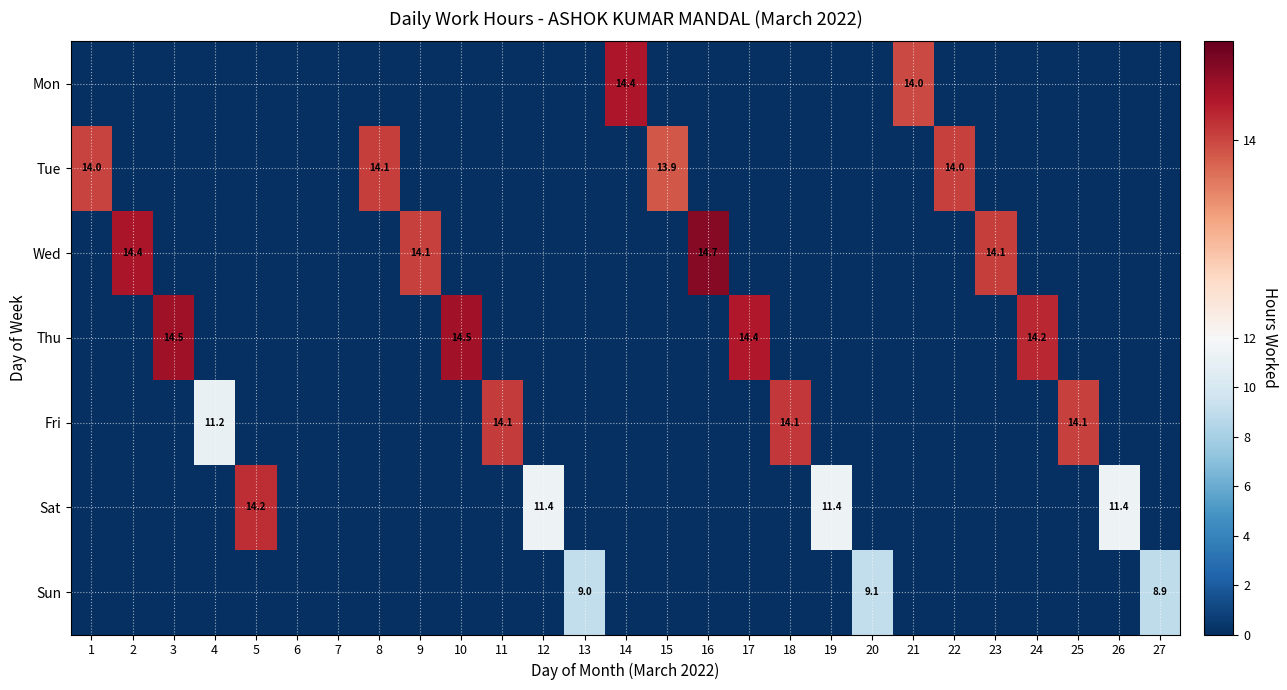

List the series in order of their peak value, lowest first.

Sun, Tue, Fri, Sat, Mon, Thu, Wed